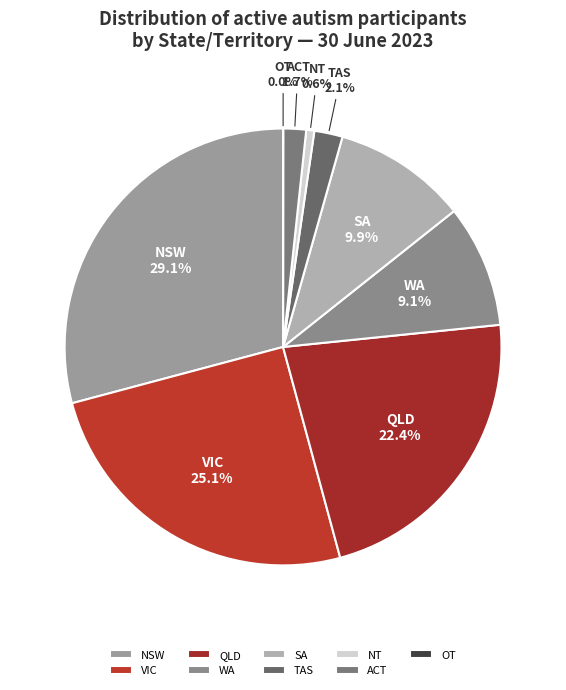

Is there any slice that represents more than half of the pie?

No